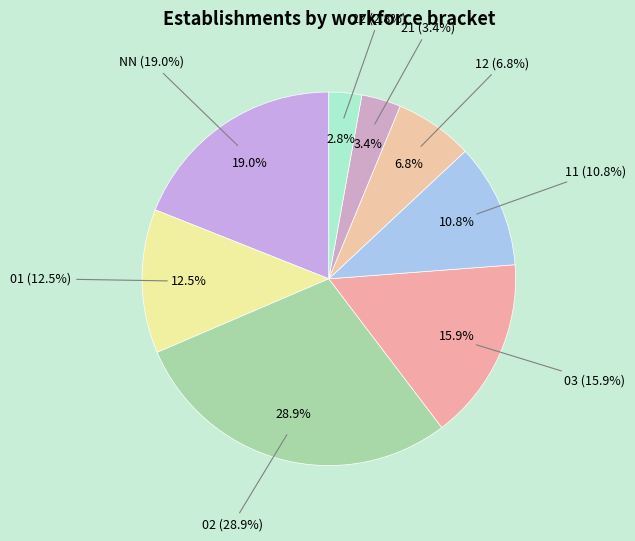

To the nearest percent, what is the combined percentage of NN and 11?

30%